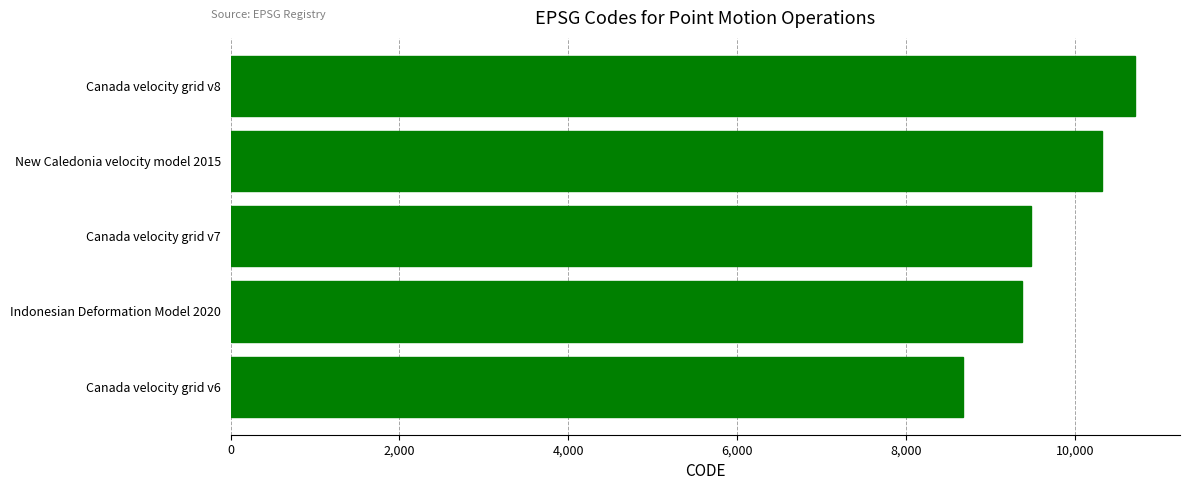

The value at Indonesian Deformation Model 2020 is 9375. True or false?

True